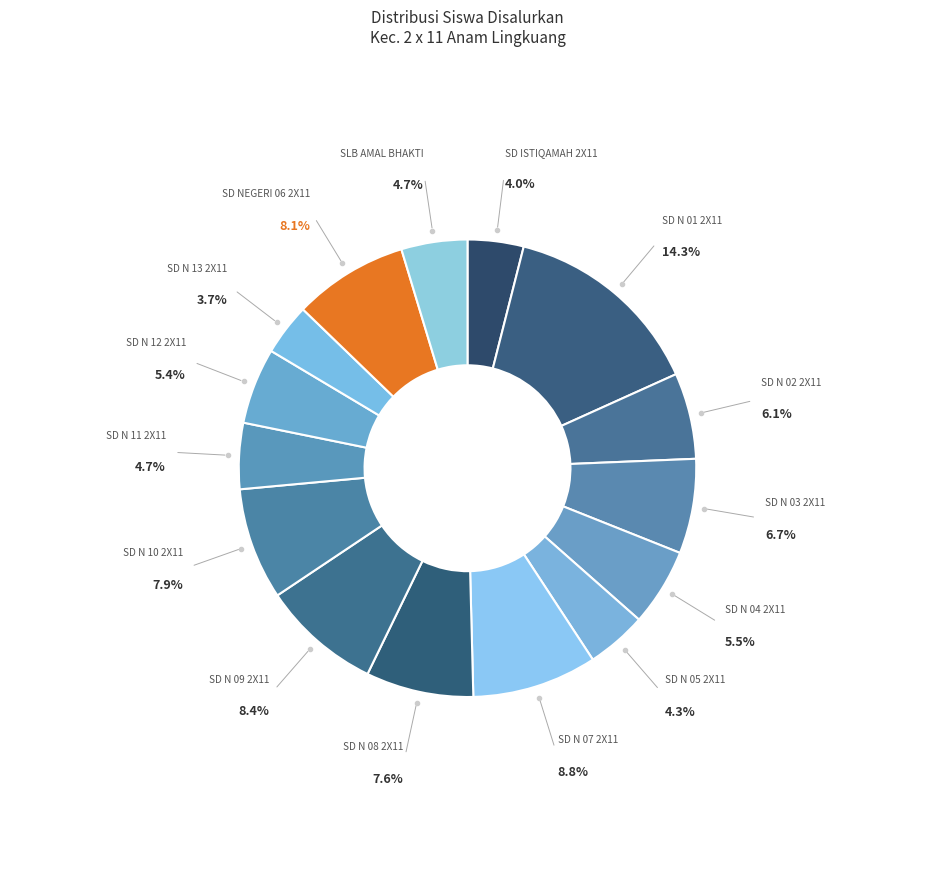

Which slice is the largest?

SD N 01 2X11